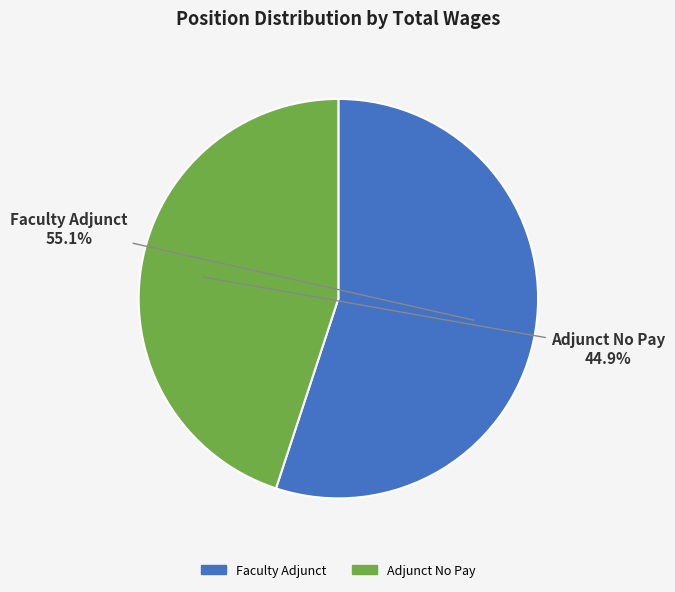

How many slices are in this pie chart?

2